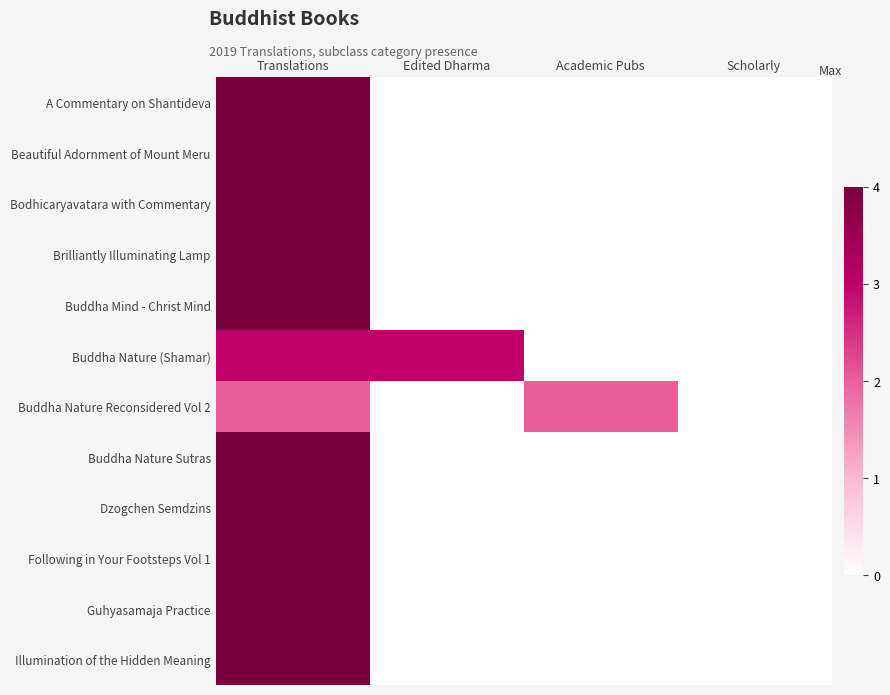

Reading left to right, what are all the values shown in this chart?

A Commentary on Shantideva: Translations=4	Edited Dharma=0	Academic Pubs=0	Scholarly=0
Beautiful Adornment of Mount Meru: Translations=4	Edited Dharma=0	Academic Pubs=0	Scholarly=0
Bodhicaryavatara with Commentary: Translations=4	Edited Dharma=0	Academic Pubs=0	Scholarly=0
Brilliantly Illuminating Lamp: Translations=4	Edited Dharma=0	Academic Pubs=0	Scholarly=0
Buddha Mind - Christ Mind: Translations=4	Edited Dharma=0	Academic Pubs=0	Scholarly=0
Buddha Nature (Shamar): Translations=3	Edited Dharma=3	Academic Pubs=0	Scholarly=0
Buddha Nature Reconsidered Vol 2: Translations=2	Edited Dharma=0	Academic Pubs=2	Scholarly=0
Buddha Nature Sutras: Translations=4	Edited Dharma=0	Academic Pubs=0	Scholarly=0
Dzogchen Semdzins: Translations=4	Edited Dharma=0	Academic Pubs=0	Scholarly=0
Following in Your Footsteps Vol 1: Translations=4	Edited Dharma=0	Academic Pubs=0	Scholarly=0
Guhyasamaja Practice: Translations=4	Edited Dharma=0	Academic Pubs=0	Scholarly=0
Illumination of the Hidden Meaning: Translations=4	Edited Dharma=0	Academic Pubs=0	Scholarly=0